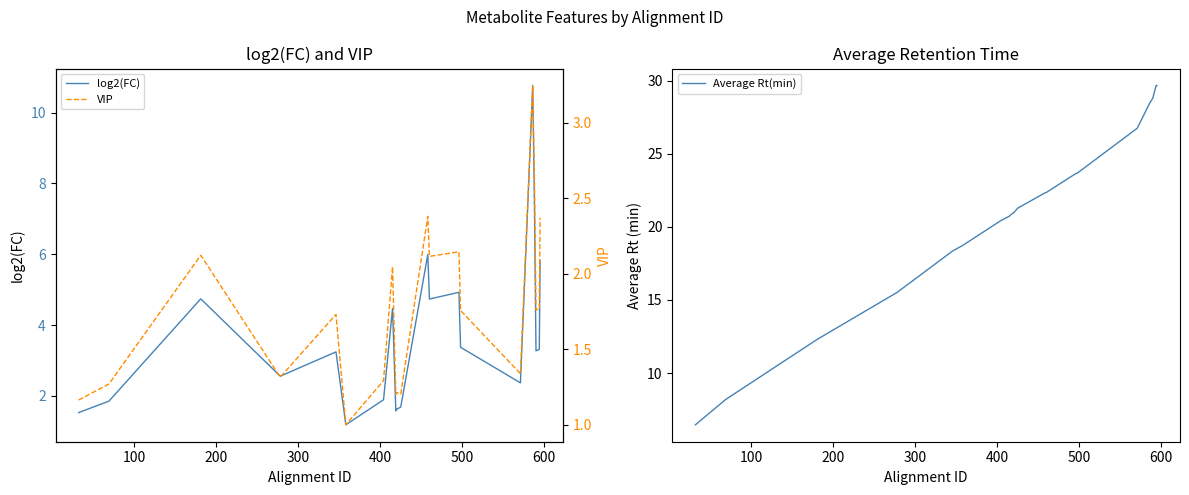

True or false: VIP and log2(FC) cross at least once.

False